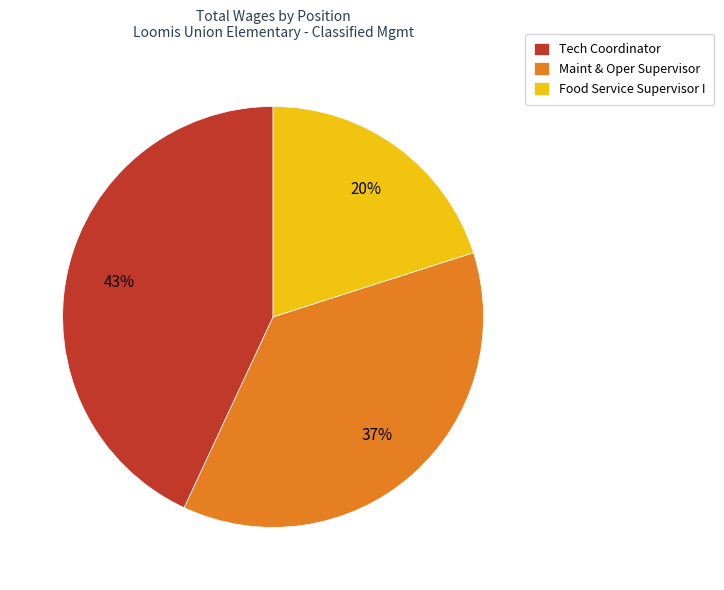

How many slices are in this pie chart?

3